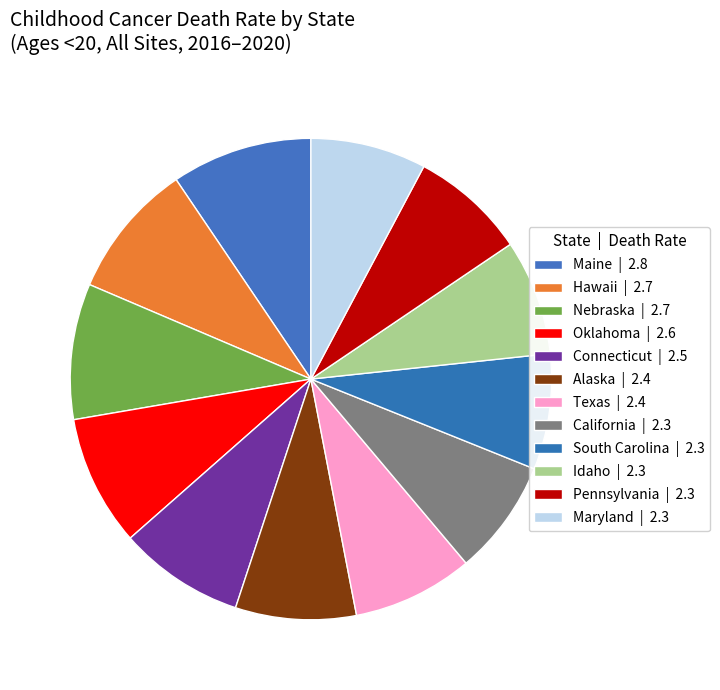

True or false: Idaho accounts for 17% of the total.

False